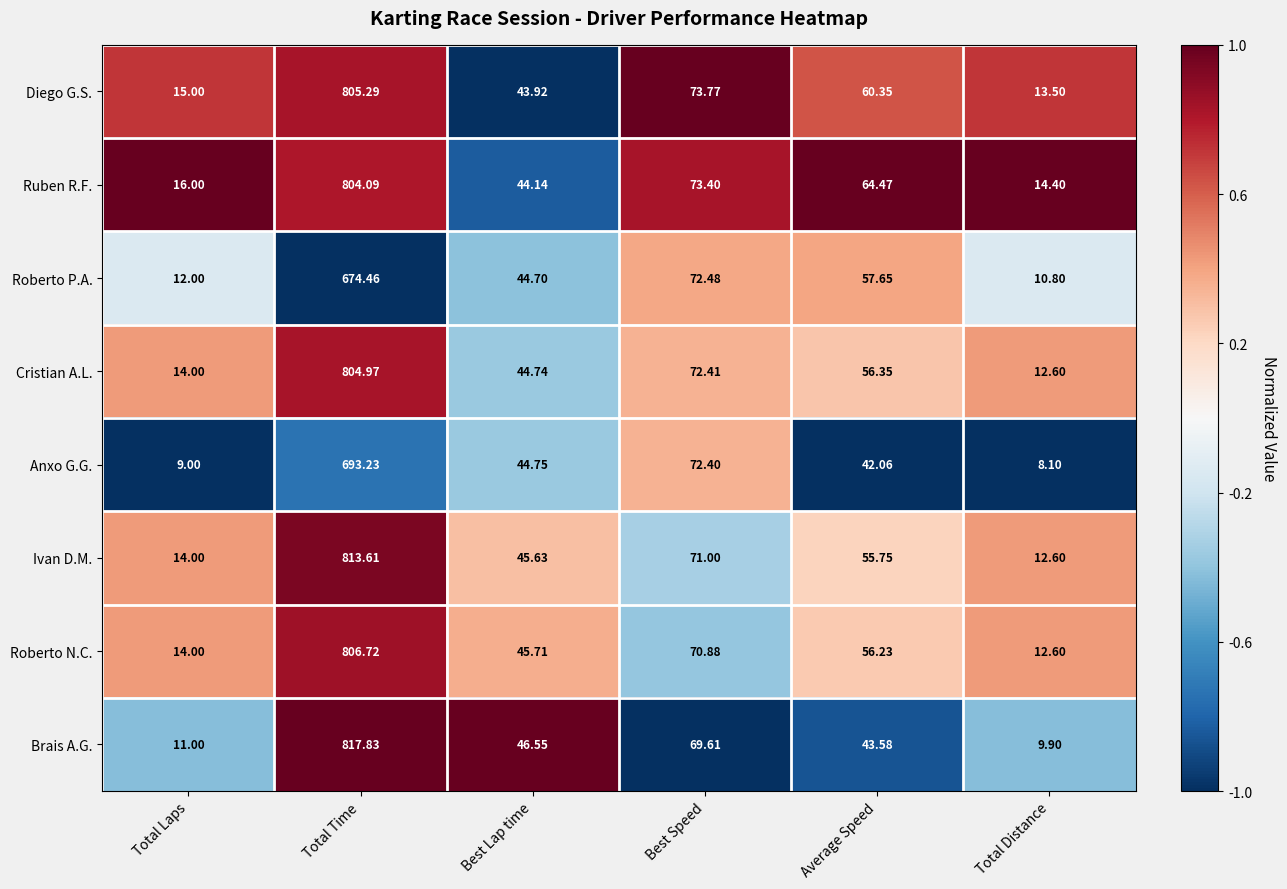

Which series has the largest total across all categories?

Ruben R.F.